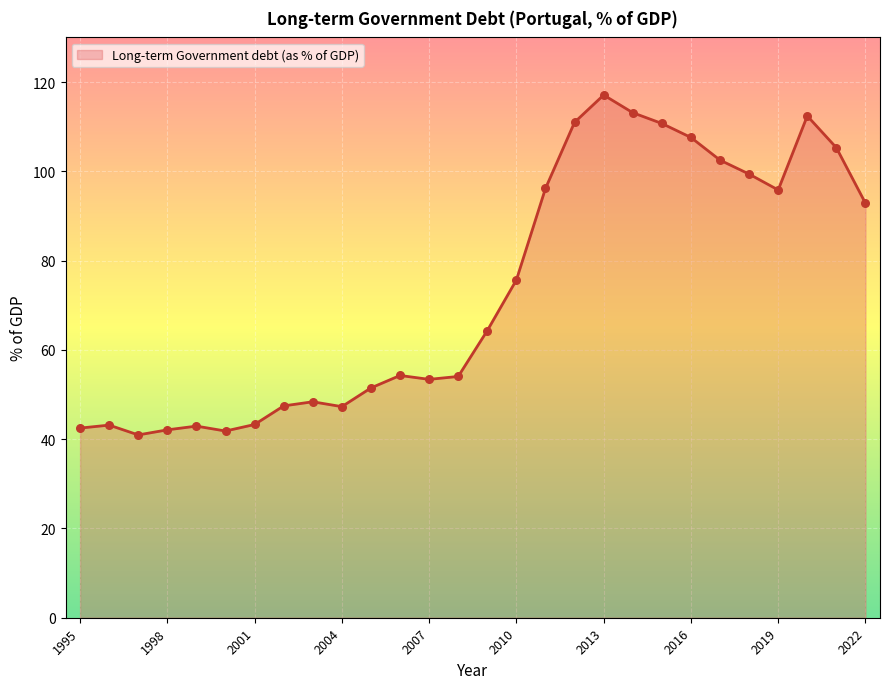

What is the difference between the maximum and minimum values?

76.1